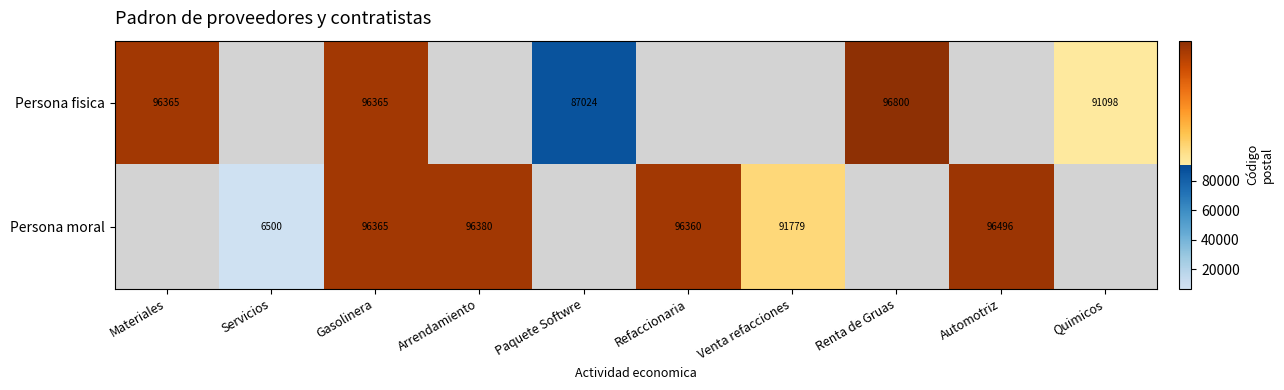

Which label corresponds to the largest value in the chart?

Renta de Gruas